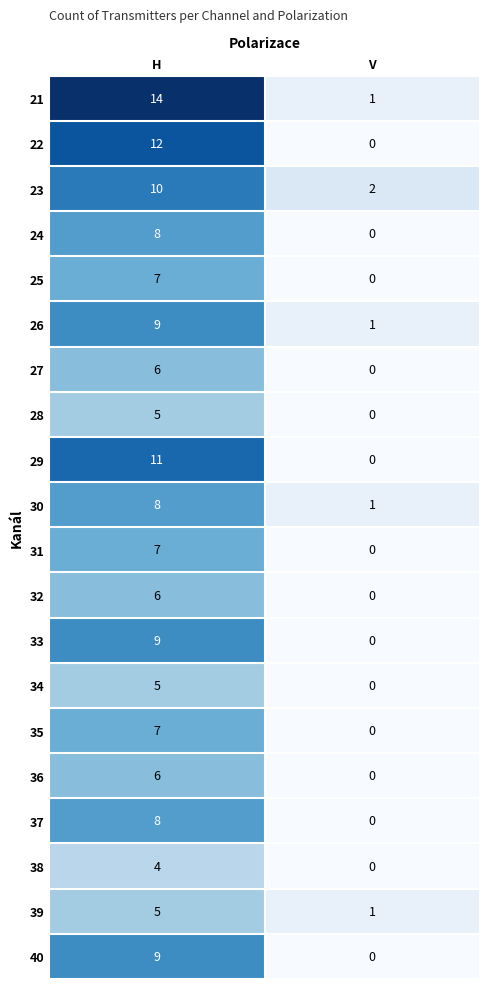

At which category is the sum across all series the highest?

H